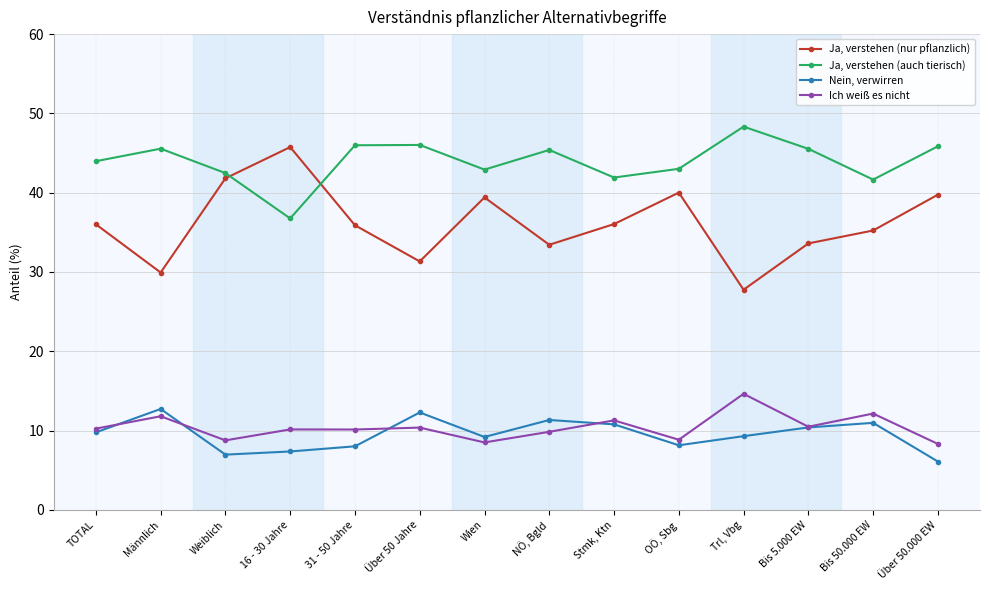

Which series has the largest range (max minus min)?

Ja, verstehen (nur pflanzlich)